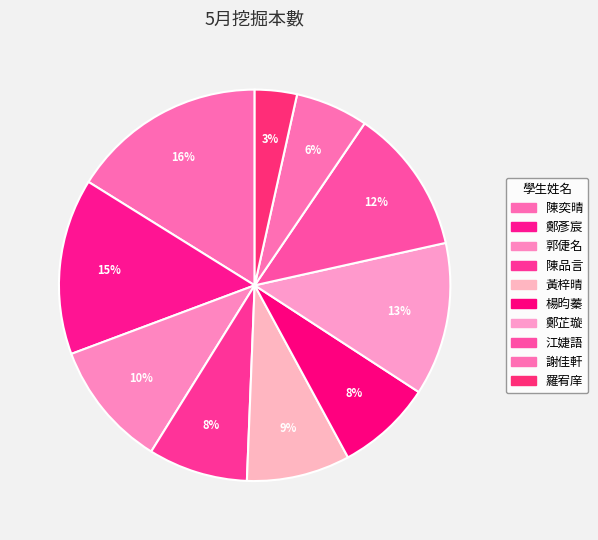

Count the number of slices in the pie.

10